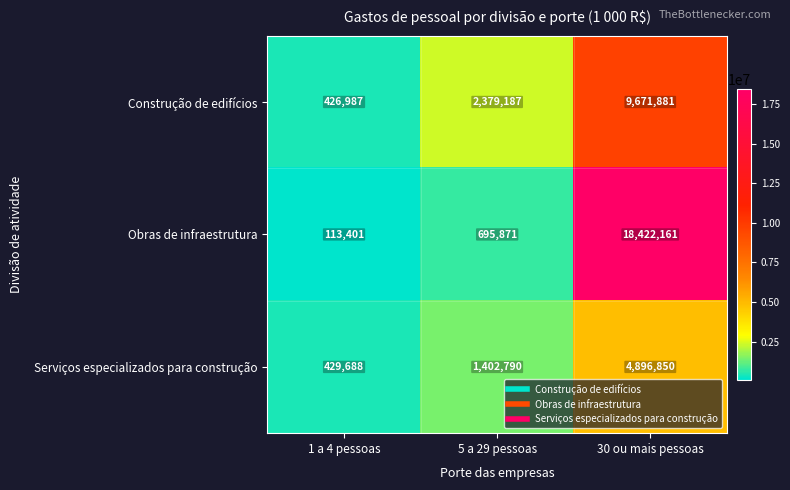

How many values in the Construção de edifícios series are below 2379187?

1